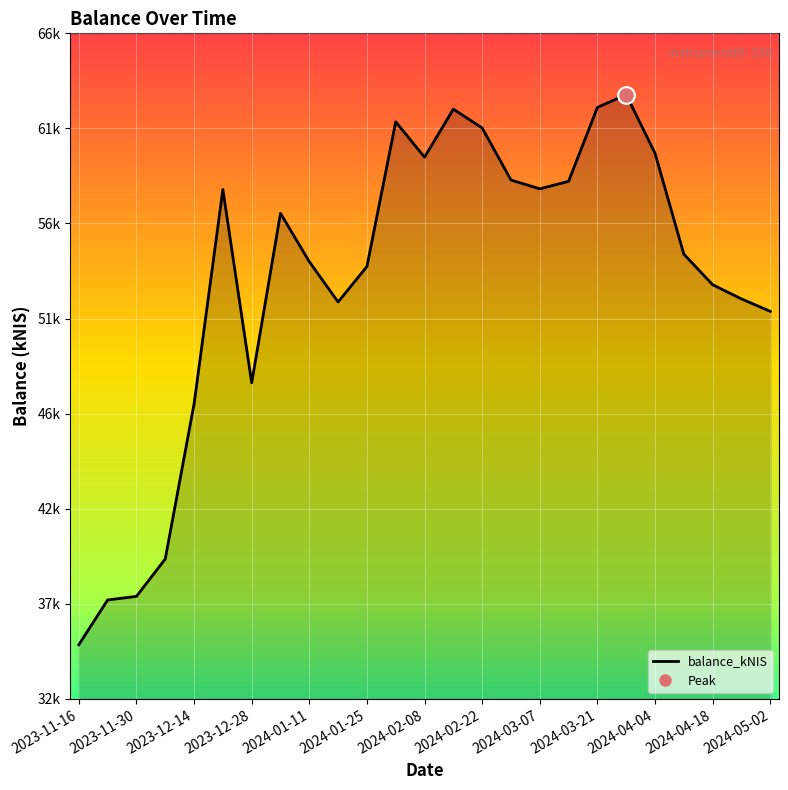

At which category does the chart reach its minimum across all series?

2023-11-16